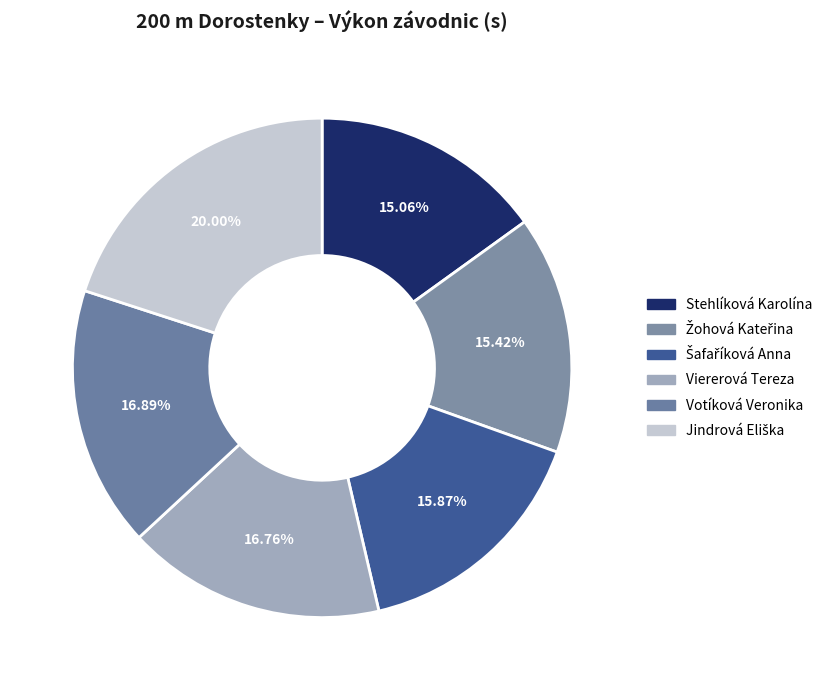

What percentage is the Jindrová Eliška slice, to the nearest percent?

20%